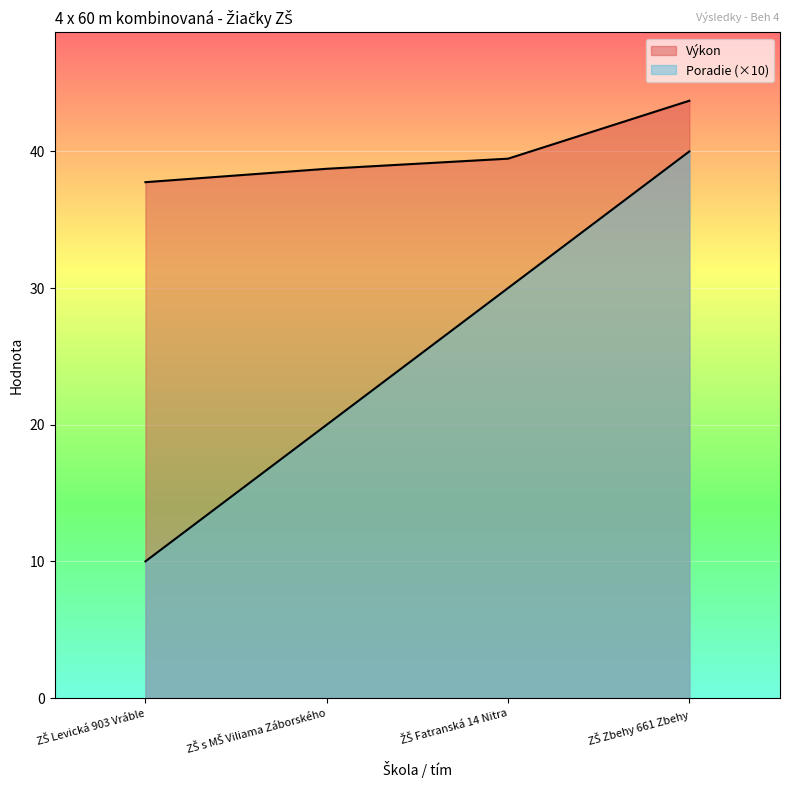

At how many categories does at least one series exceed 15?

4